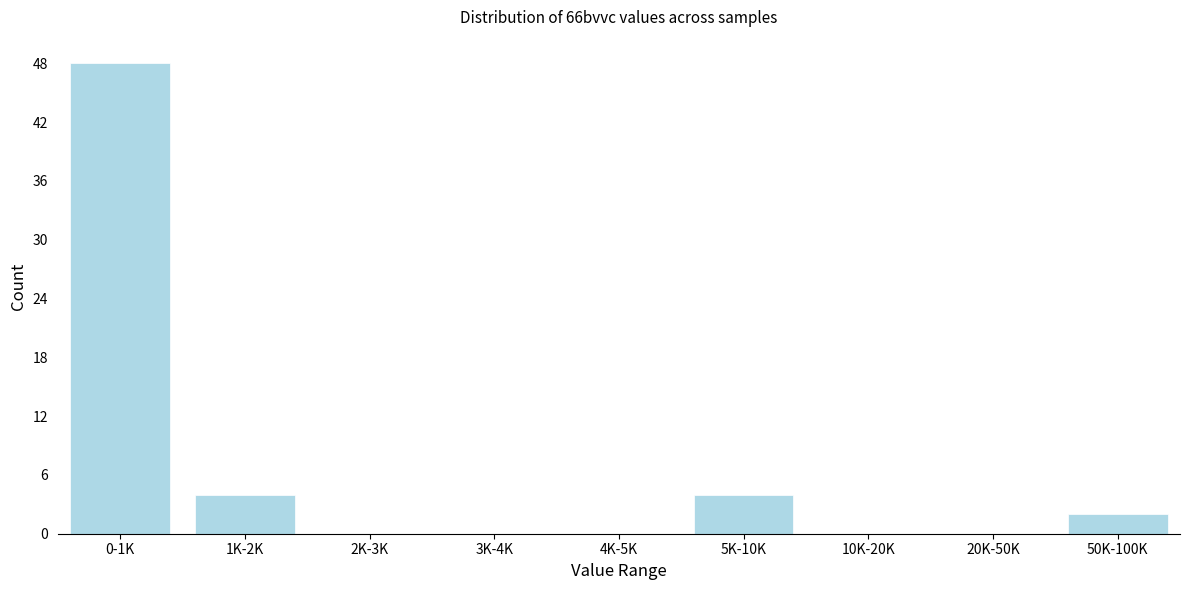

Reading left to right, transcribe all the data shown in this chart.

0-1K=48	1K-2K=4	2K-3K=0	3K-4K=0	4K-5K=0	5K-10K=4	10K-20K=0	20K-50K=0	50K-100K=2